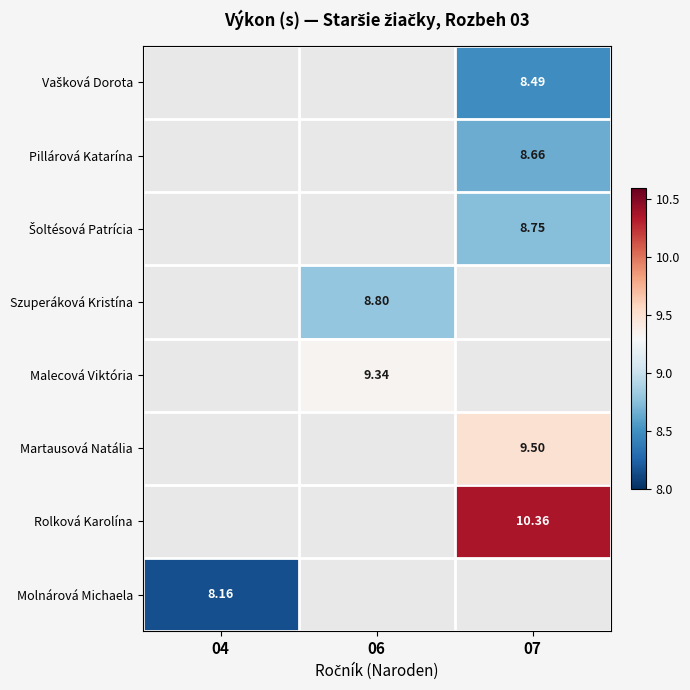

How many values in the Šoltésová Patrícia series exceed 0?

1